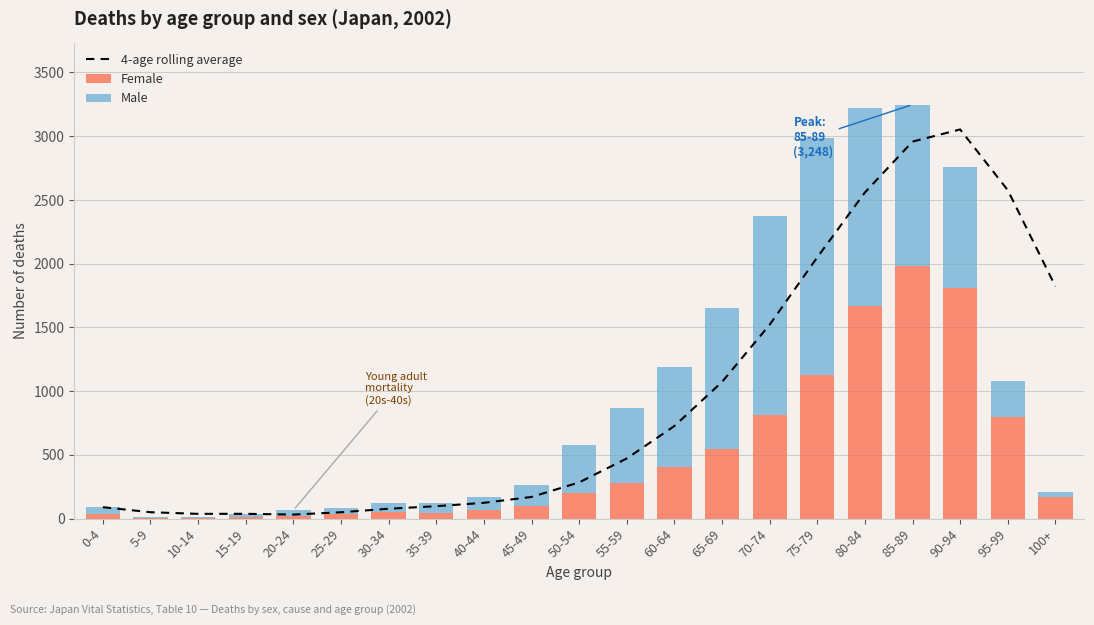

How many data points in Female are above 169?

10